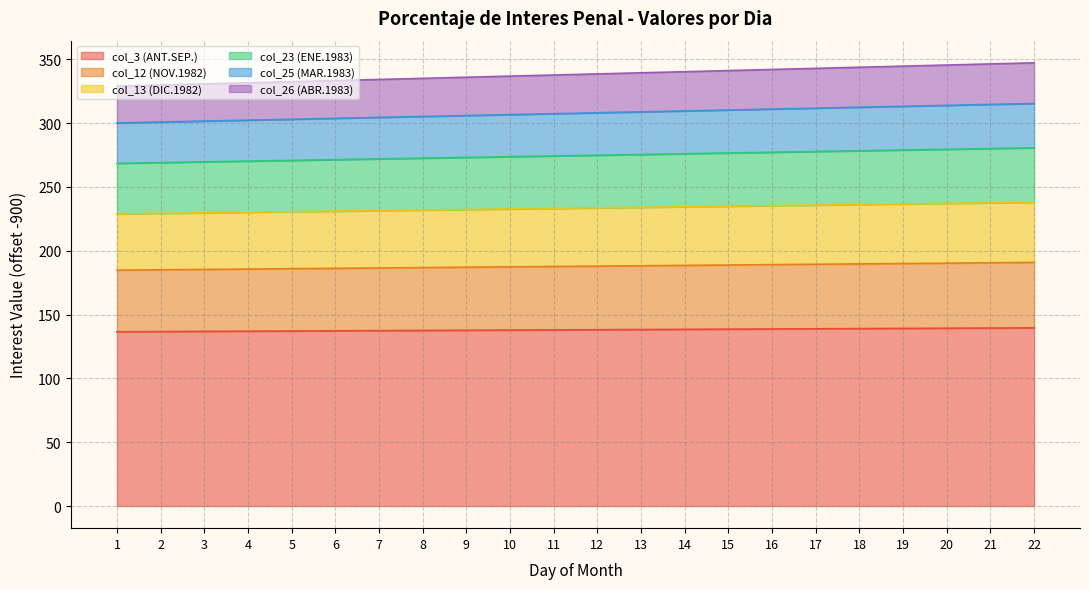

True or false: col_3 (ANT.SEP.) and col_26 (ABR.1983) intersect in this chart.

False